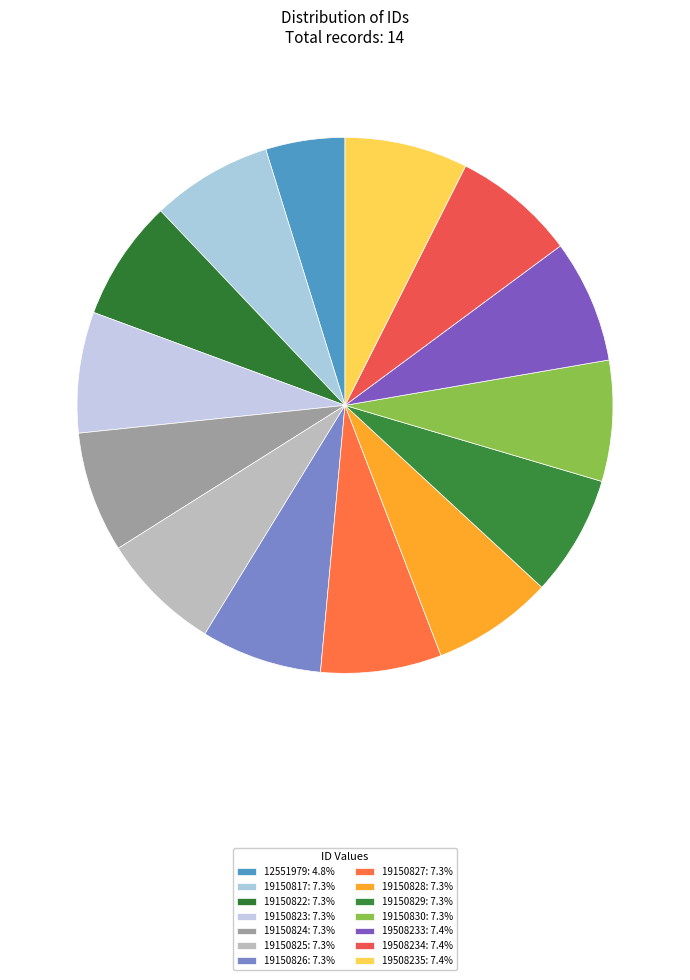

The 19150823 slice represents 1% of the pie. True or false?

False